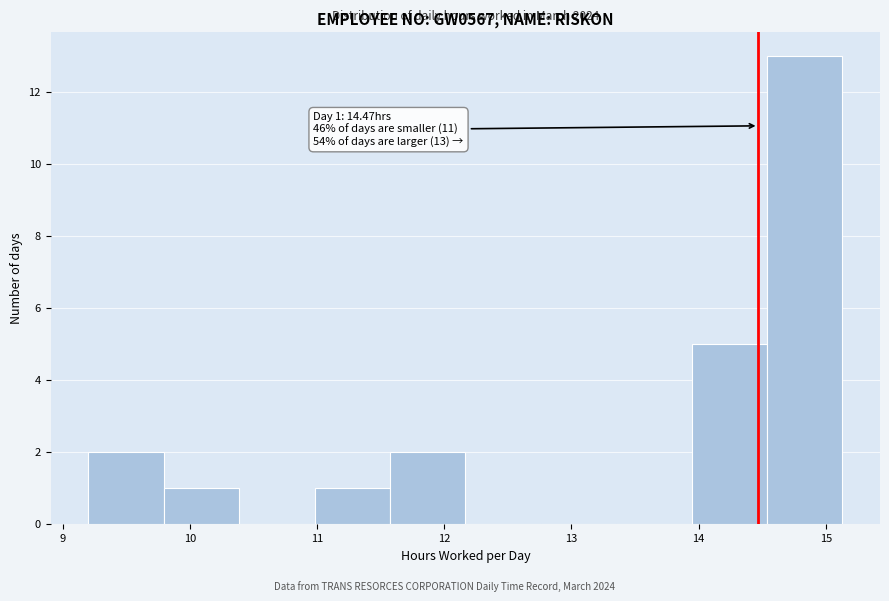

Which range on the x-axis has the tallest bar?

14.5 to 15.1